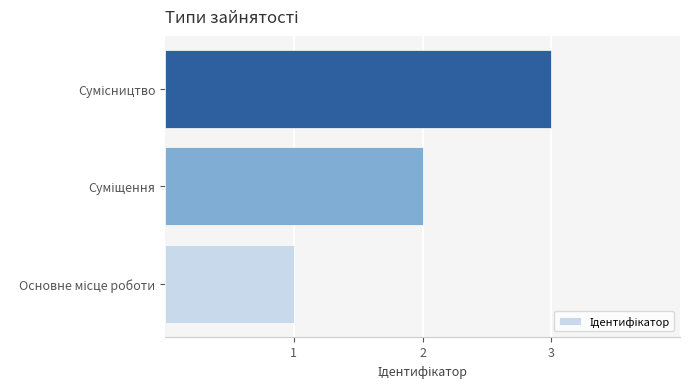

Does the chart contain any negative values?

No